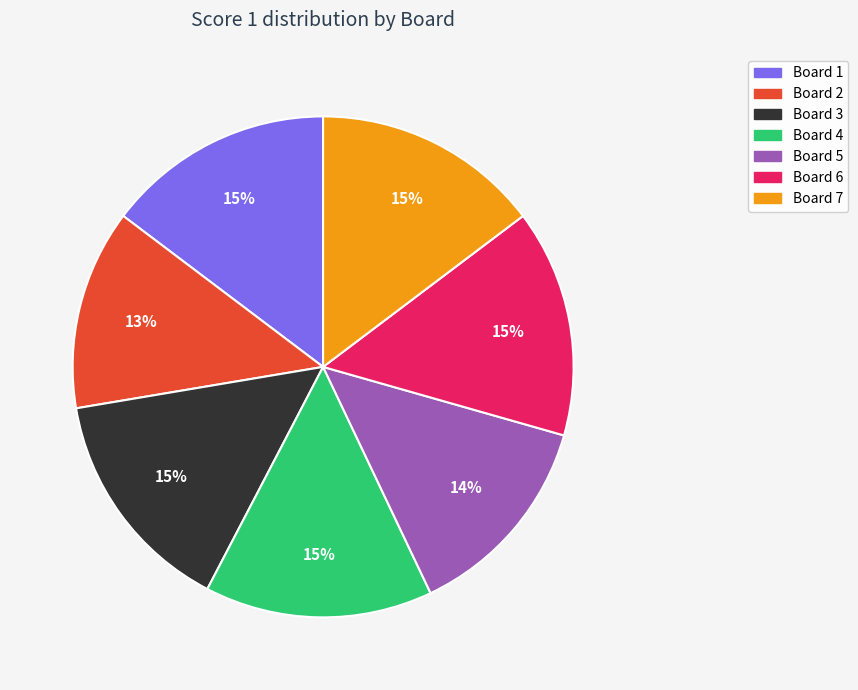

The Board 5 slice represents 14% of the pie. True or false?

True